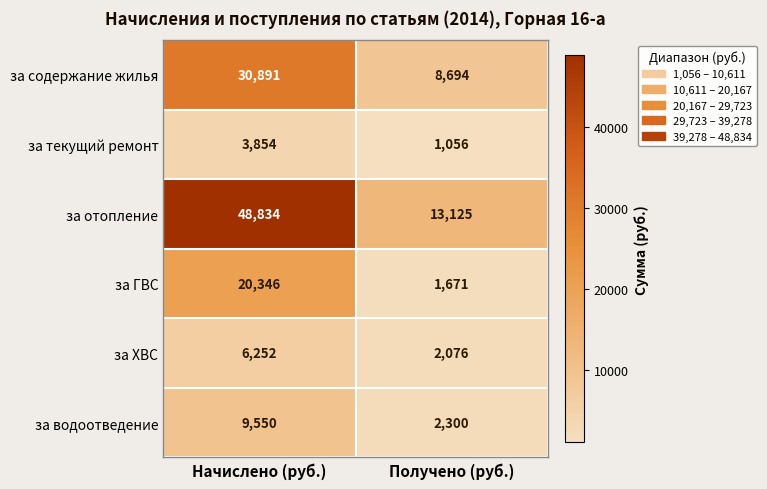

The за ХВС series shows 1050 at Получено (руб.). True or false?

False